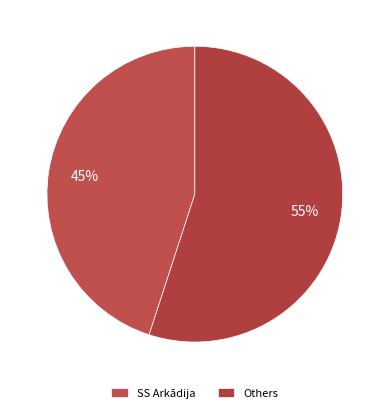

Does any single category account for the majority?

Yes